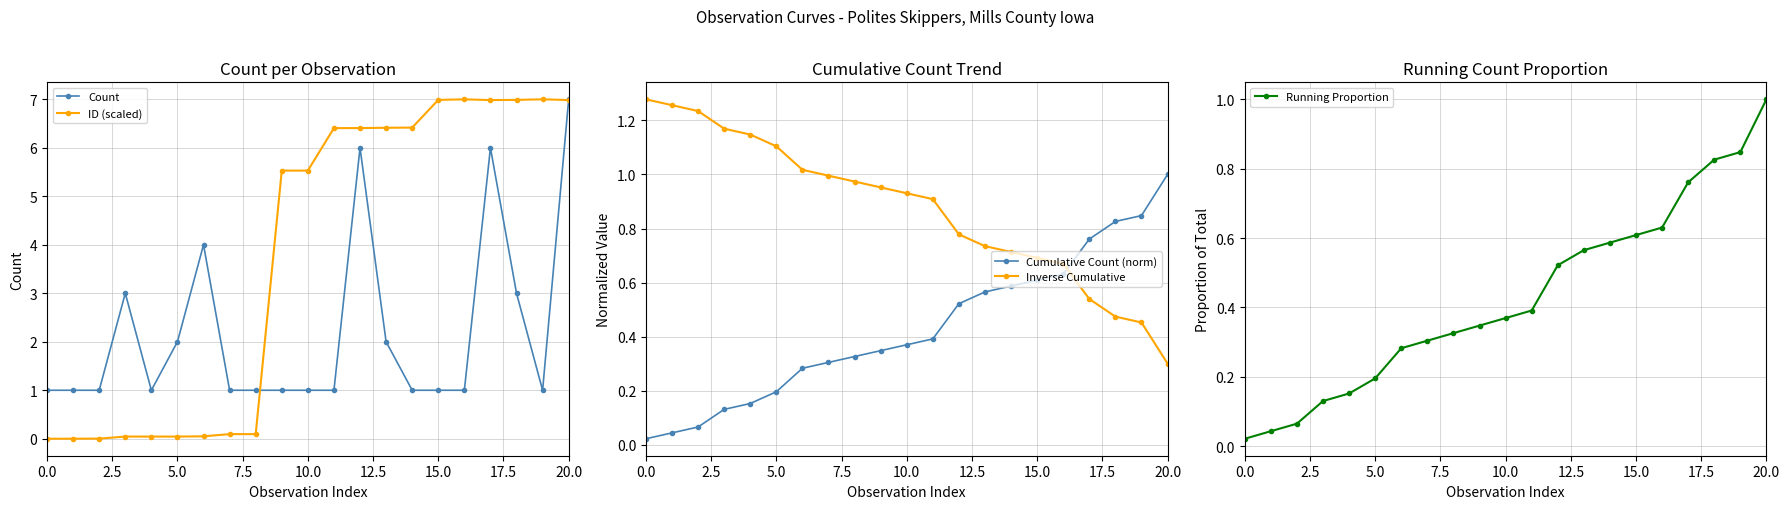

What are all the series names shown in the legend?

Count, ID (scaled), Cumulative Count (norm), Inverse Cumulative, Running Proportion